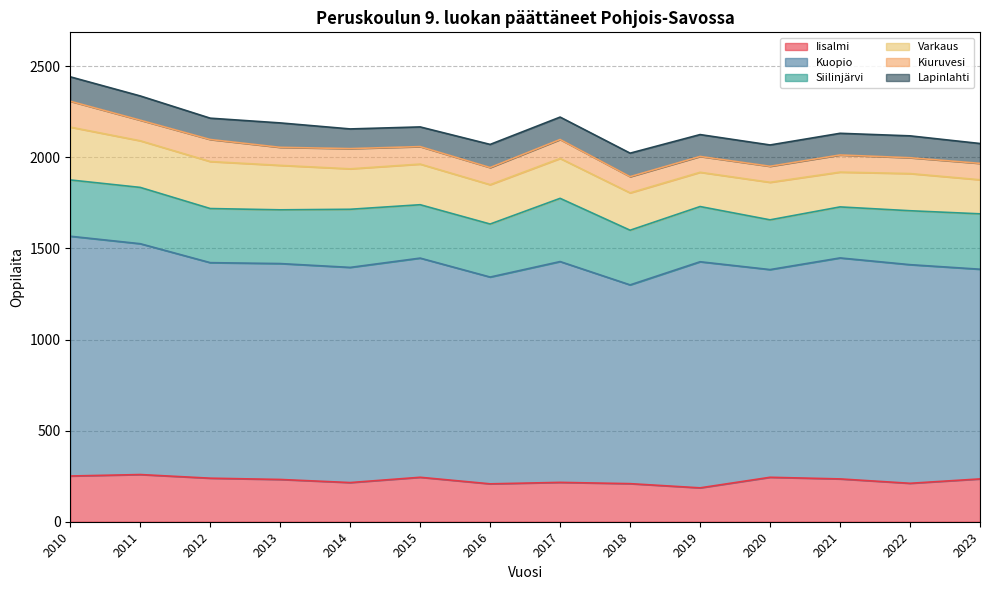

Reading left to right, list all the values displayed in this chart.

Iisalmi: 2010=251	2011=259	2012=239	2013=232	2014=215	2015=244	2016=208	2017=216	2018=209	2019=186	2020=244	2021=235	2022=211	2023=235
Kuopio: 2010=1316	2011=1267	2012=1183	2013=1185	2014=1181	2015=1203	2016=1135	2017=1212	2018=1091	2019=1241	2020=1140	2021=1213	2022=1200	2023=1151
Siilinjärvi: 2010=309	2011=309	2012=297	2013=295	2014=319	2015=293	2016=291	2017=347	2018=300	2019=303	2020=273	2021=280	2022=296	2023=304
Varkaus: 2010=290	2011=256	2012=258	2013=244	2014=222	2015=223	2016=216	2017=219	2018=205	2019=188	2020=206	2021=191	2022=204	2023=187
Kiuruvesi: 2010=142	2011=113	2012=121	2013=99	2014=111	2015=96	2016=94	2017=104	2018=89	2019=87	2020=88	2021=94	2022=87	2023=90
Lapinlahti: 2010=134	2011=133	2012=117	2013=134	2014=108	2015=108	2016=127	2017=123	2018=129	2019=120	2020=117	2021=119	2022=120	2023=109